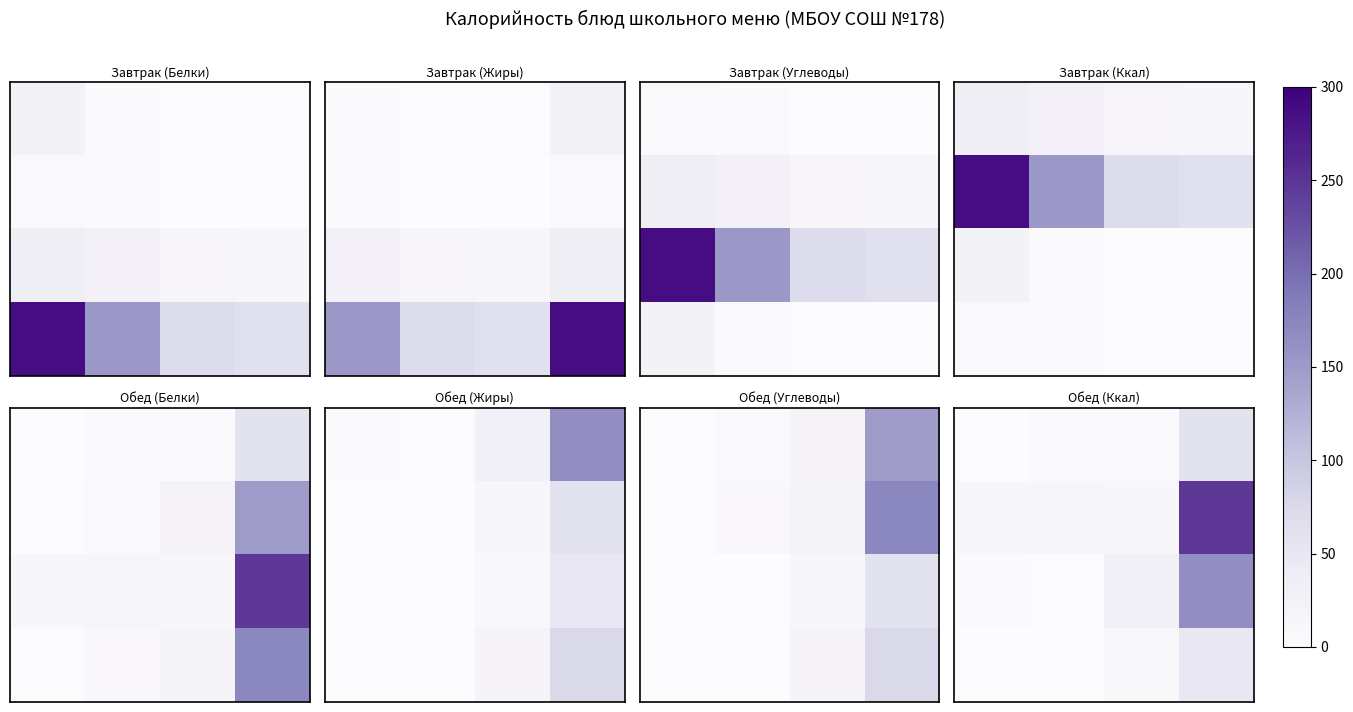

Which category has the lowest value across all series?

1